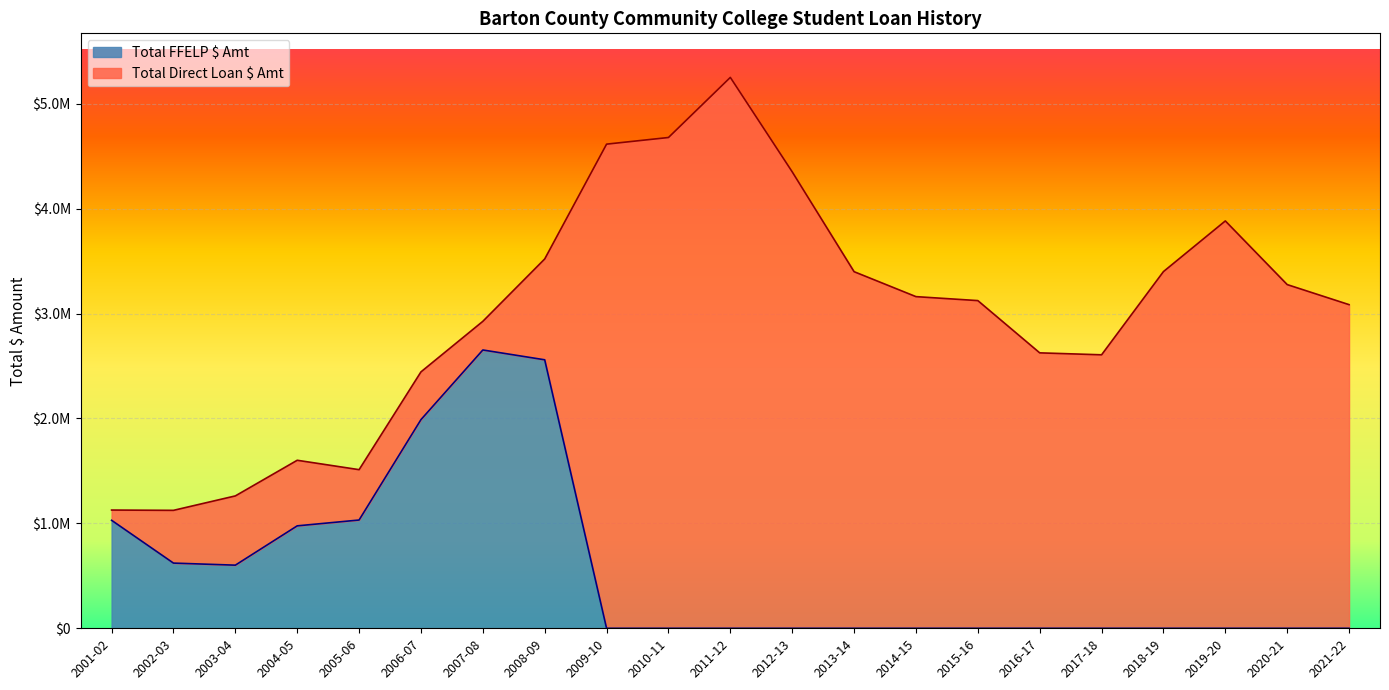

What is the value of the 4th point from the left?

976441